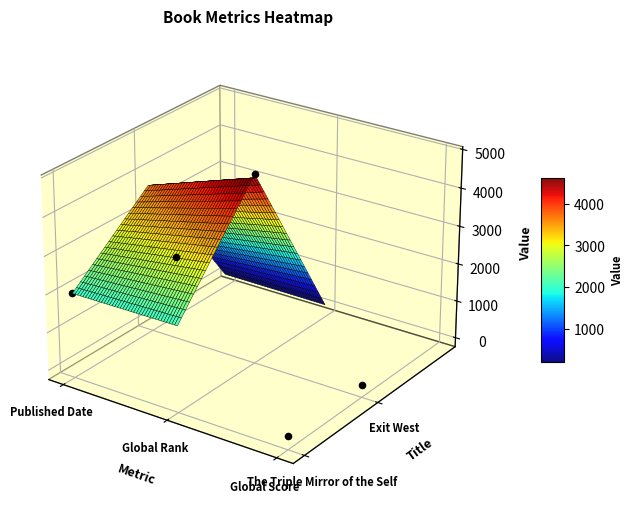

The value of The Triple Mirror of the Self at Global Rank is 3757. True or false?

True